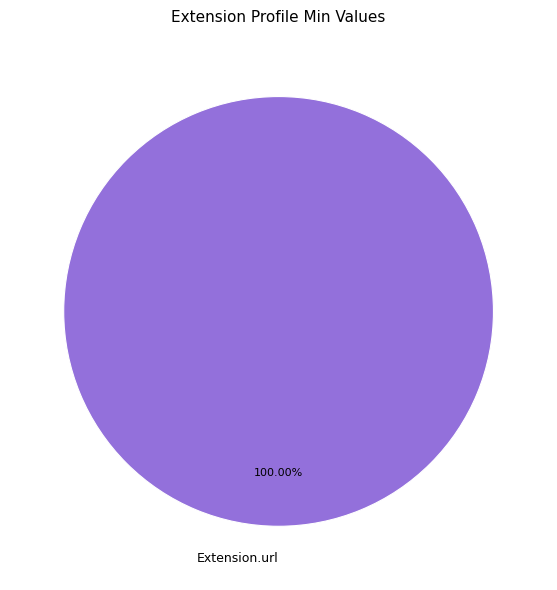

Which category accounts for the majority?

Extension.url